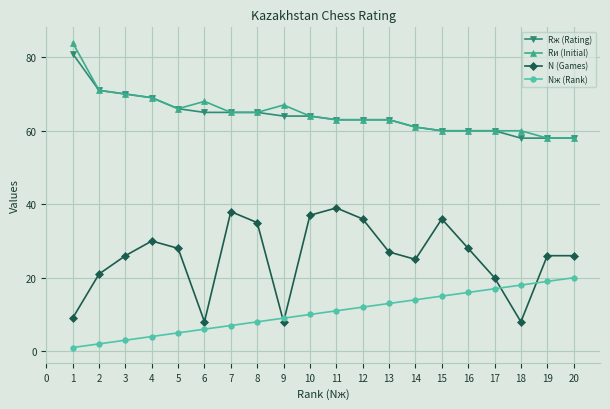

What is the greatest value displayed?

84